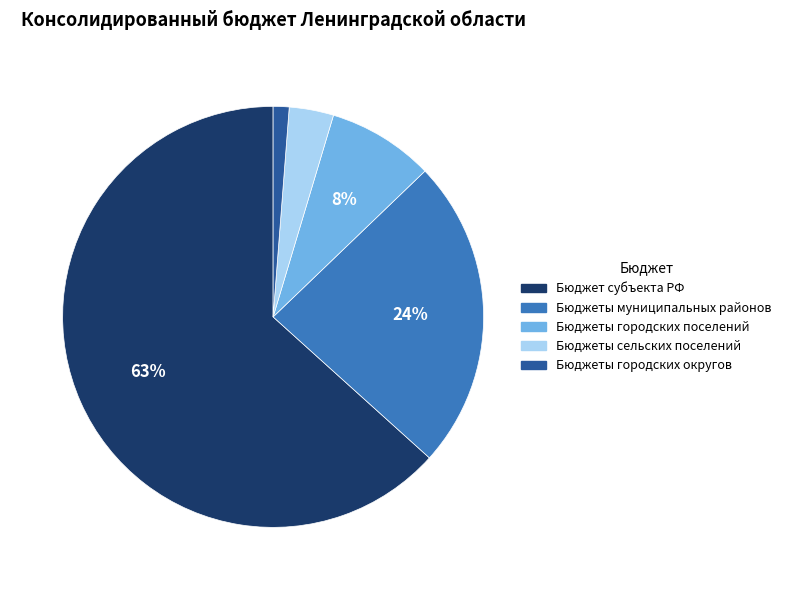

Is there a majority slice in this chart?

Yes